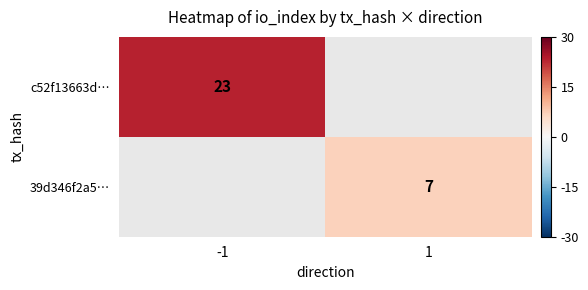

True or false: 39d346f2a5… has a value of 7 at 1.

True